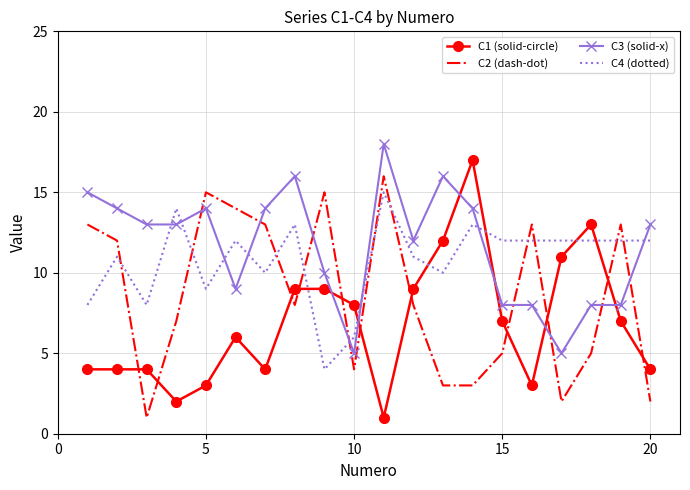

List the series in order of their overall mean, lowest first.

C1 (solid-circle), C2 (dash-dot), C4 (dotted), C3 (solid-x)